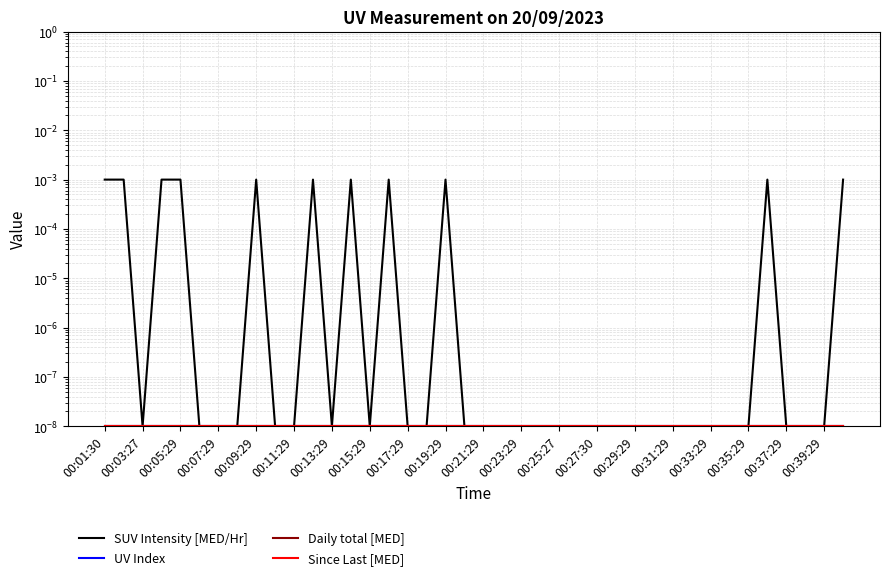

Between 00:19:29 and 00:37:29, which series saw the biggest shift?

SUV Intensity [MED/Hr]